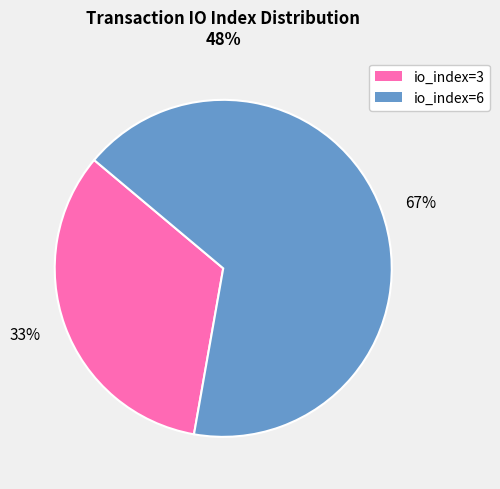

Which slice is the largest?

io_index=6